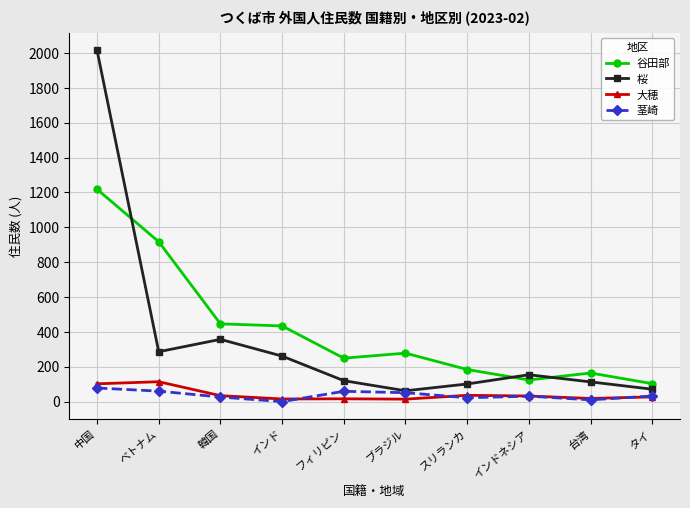

How many lines are shown in the chart?

4